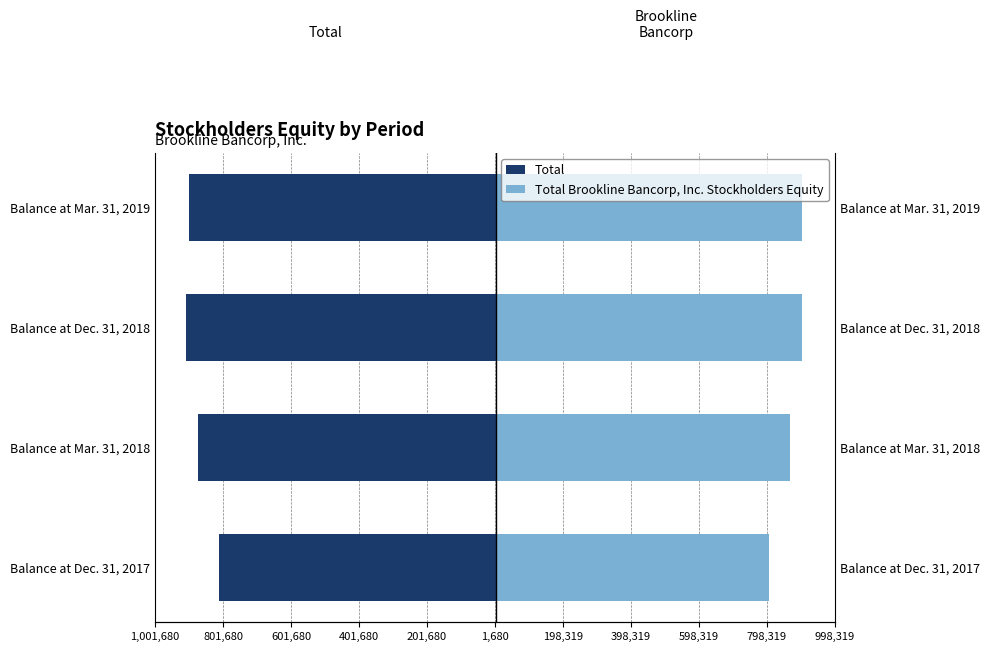

What is the value of the Total bar at the 2nd from the left?

-874746